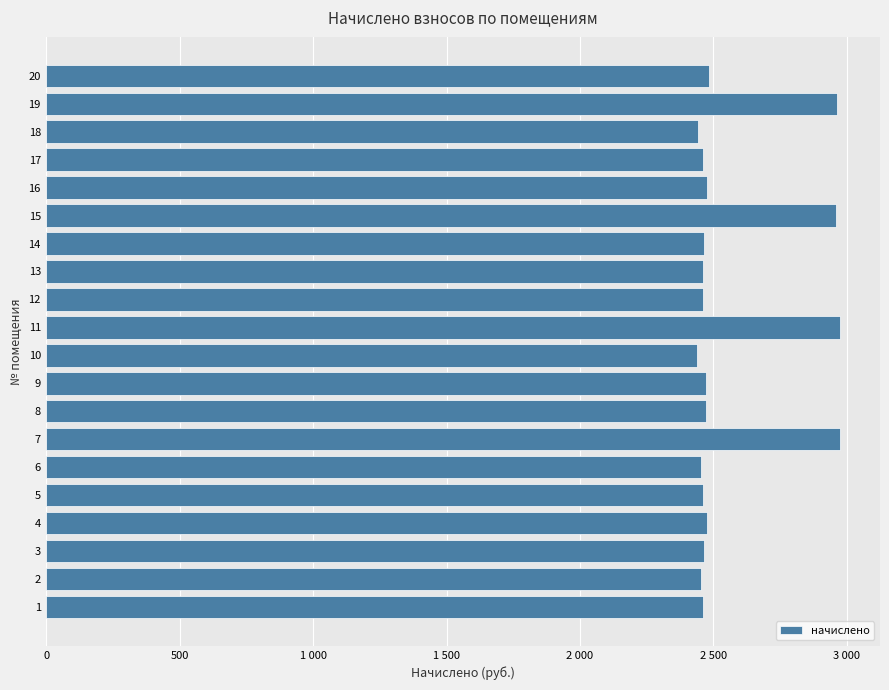

Are the bars horizontal?

Yes